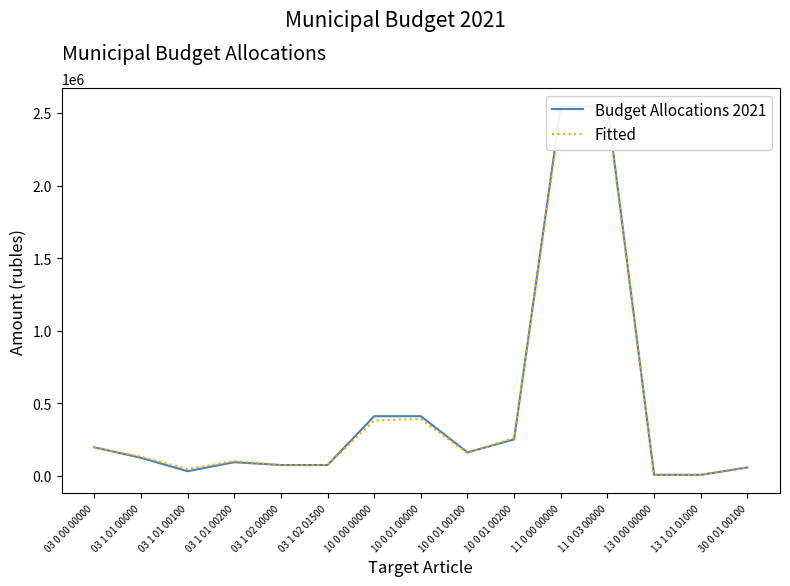

How many lines are shown in the chart?

2